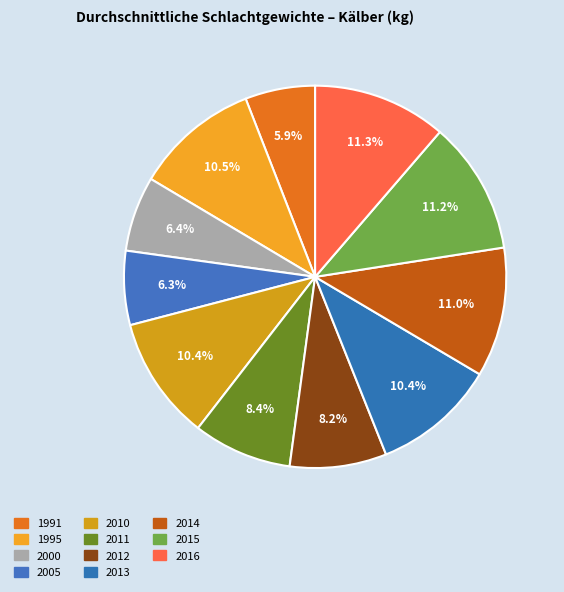

Count the number of slices in the pie.

11